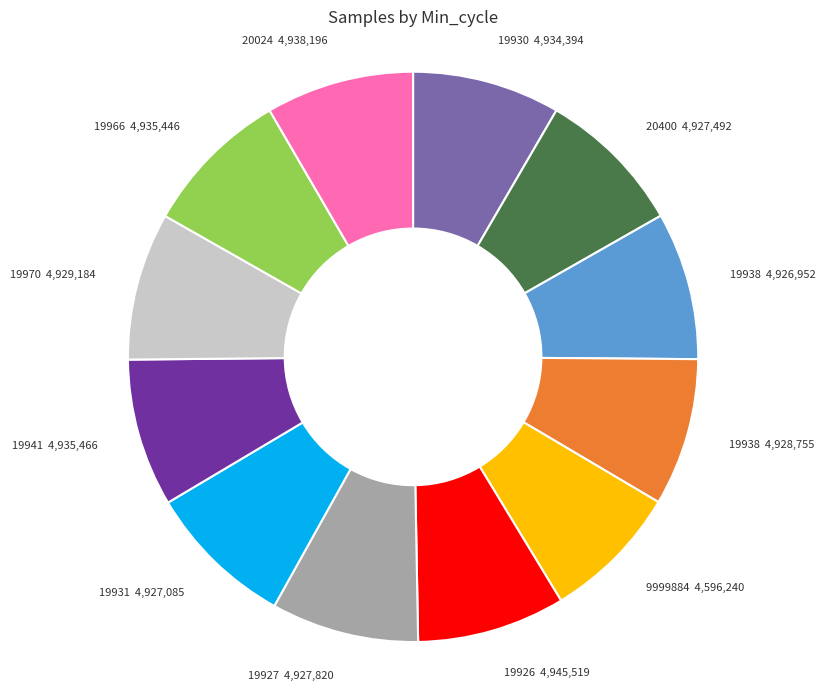

What is the ratio of the value at 19938 4,926,952 to the value at 19941 4,935,466?

1.0